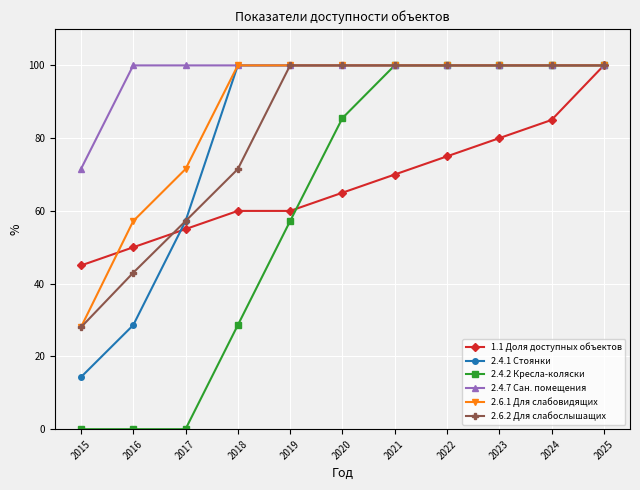

Reading right to left, what are all the values shown in this chart?

1.1 Доля доступных объектов: 2025=100.0	2024=85.0	2023=80.0	2022=75.0	2021=70.0	2020=65.0	2019=60.0	2018=60.0	2017=55.0	2016=50.0	2015=45.0
2.4.1 Стоянки: 2025=100.0	2024=100.0	2023=100.0	2022=100.0	2021=100.0	2020=100.0	2019=100.0	2018=100.0	2017=57.2	2016=28.6	2015=14.3
2.4.2 Кресла-коляски: 2025=100.0	2024=100.0	2023=100.0	2022=100.0	2021=100.0	2020=85.5	2019=57.2	2018=28.6	2017=0.0	2016=0.0	2015=0.0
2.4.7 Сан. помещения: 2025=100.0	2024=100.0	2023=100.0	2022=100.0	2021=100.0	2020=100.0	2019=100.0	2018=100.0	2017=100.0	2016=100.0	2015=71.5
2.6.1 Для слабовидящих: 2025=100.0	2024=100.0	2023=100.0	2022=100.0	2021=100.0	2020=100.0	2019=100.0	2018=100.0	2017=71.5	2016=57.2	2015=28.0
2.6.2 Для слабослышащих: 2025=100.0	2024=100.0	2023=100.0	2022=100.0	2021=100.0	2020=100.0	2019=100.0	2018=71.5	2017=57.2	2016=43.0	2015=28.0